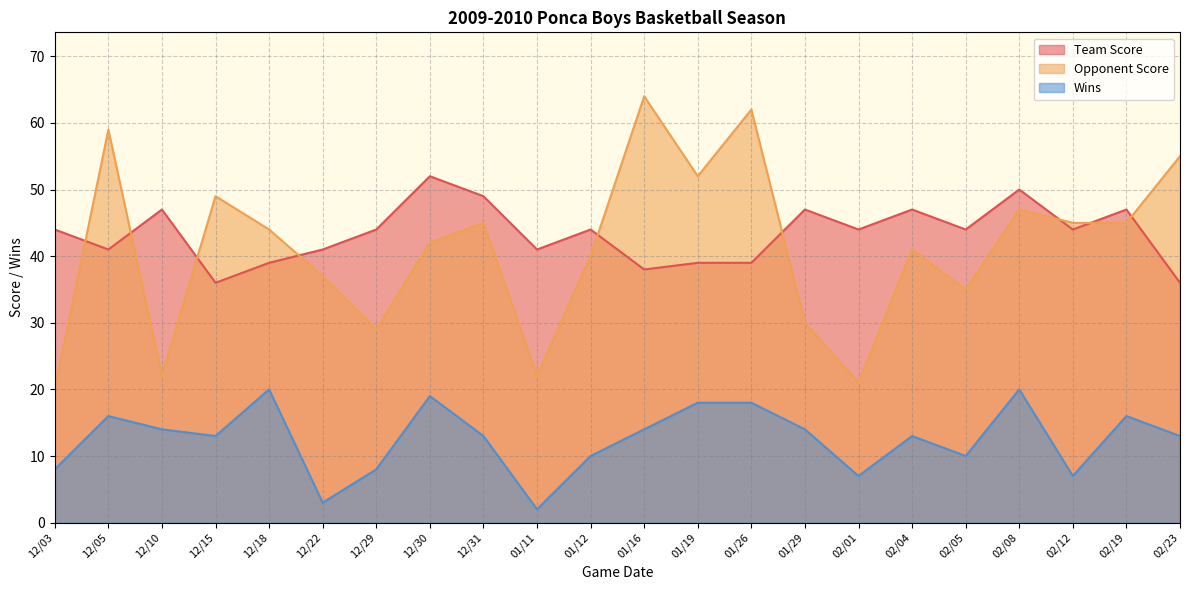

Read the Opponent Score value at 12/29.

29